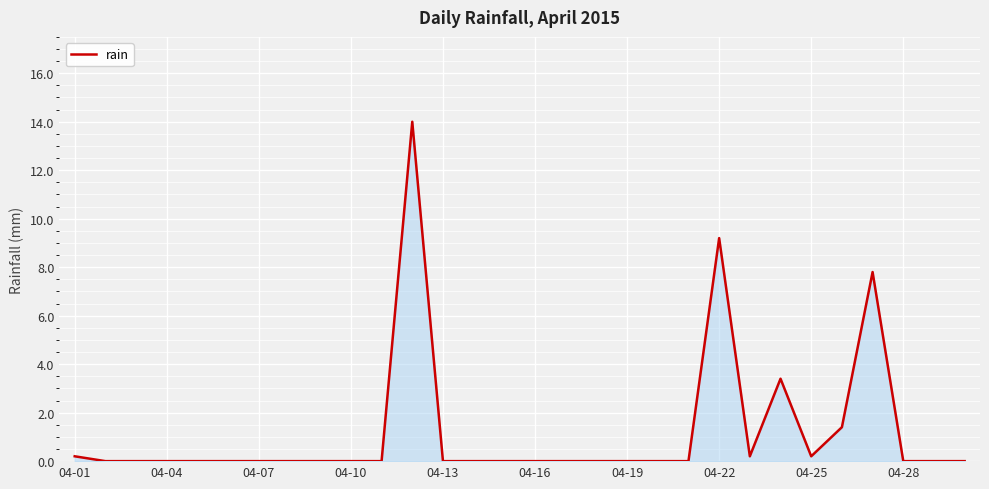

What is the maximum value shown in the chart?

14.0